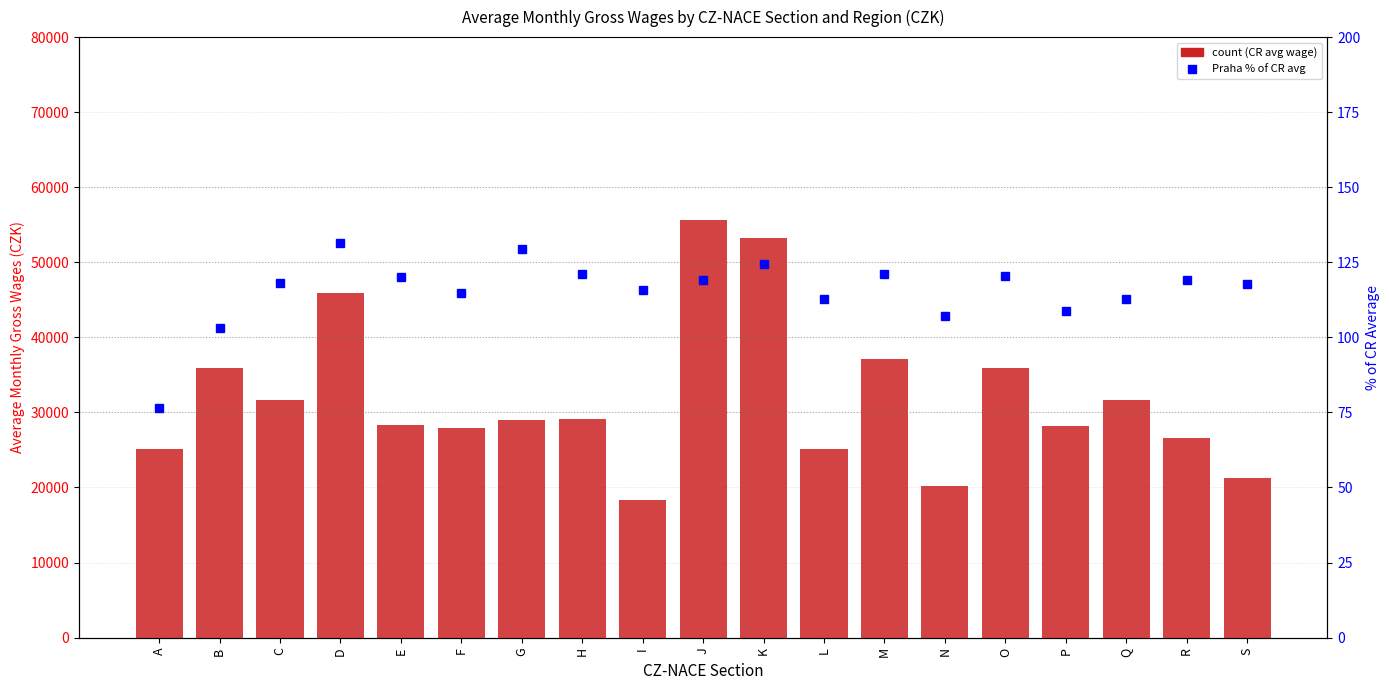

What is the difference between the CR values at J and F?

27735.0